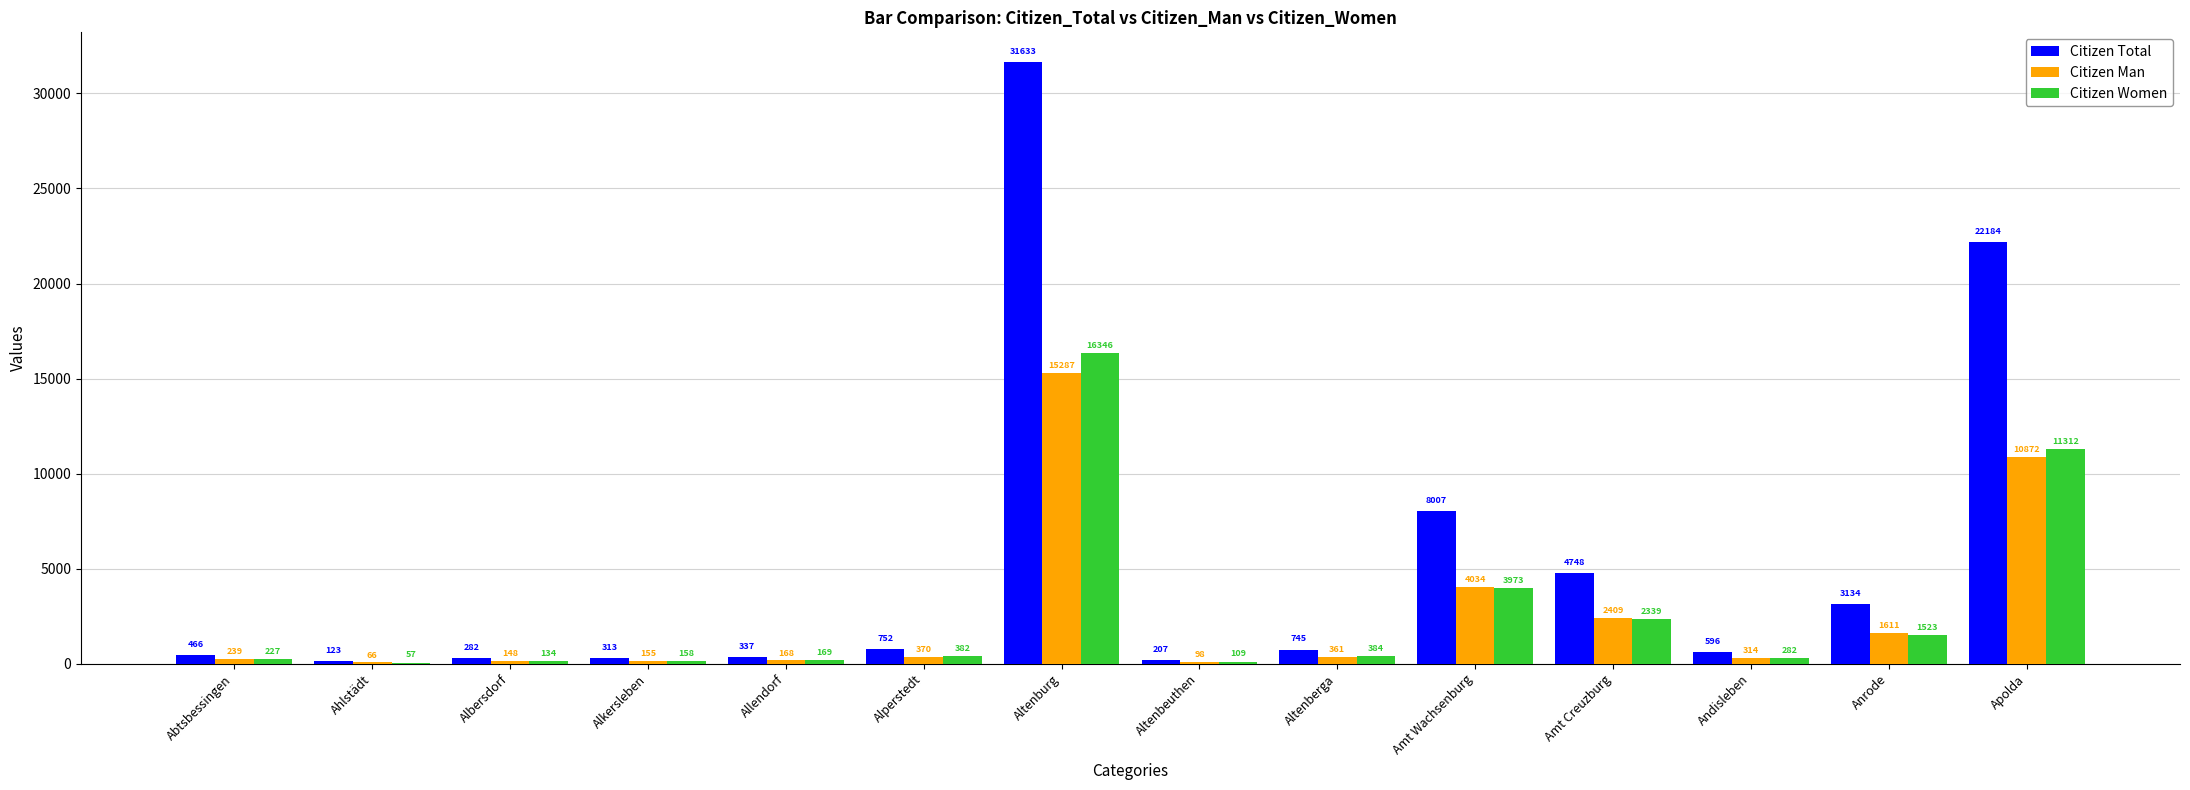

Is it true that Citizen Man equals 1208 at Amt Creuzburg?

False